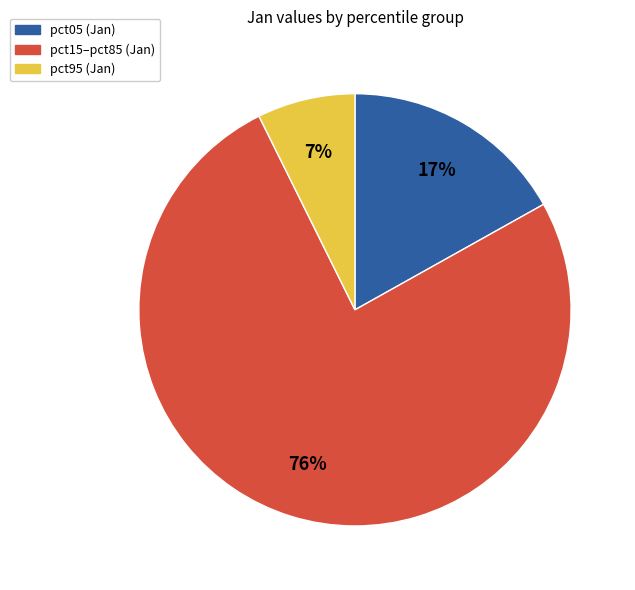

Is there a majority slice in this chart?

Yes